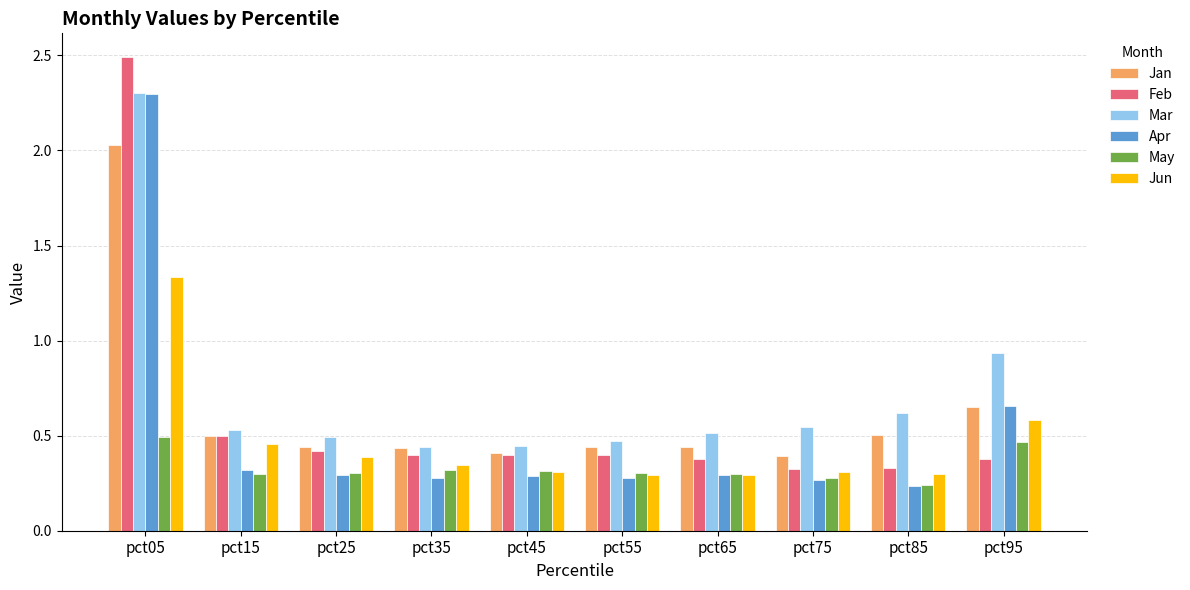

What is the difference between the maximum and minimum values in the Jun series?

1.0